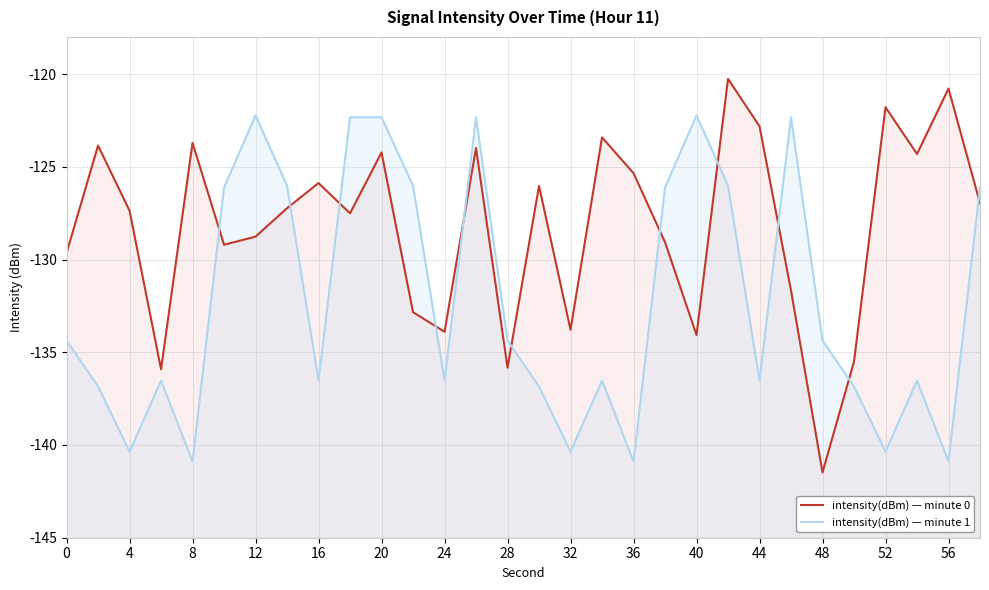

What is the maximum value shown in the chart?

-120.3